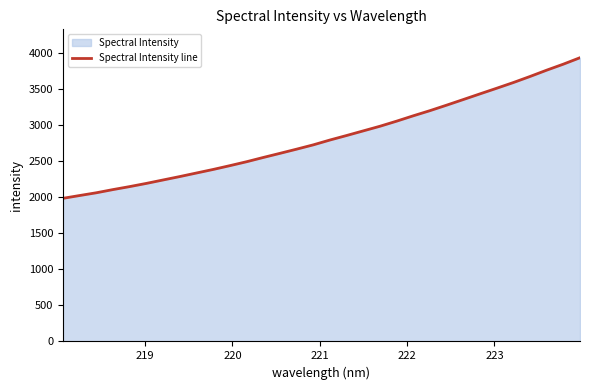

What is the difference between the maximum and minimum values?

1949.6